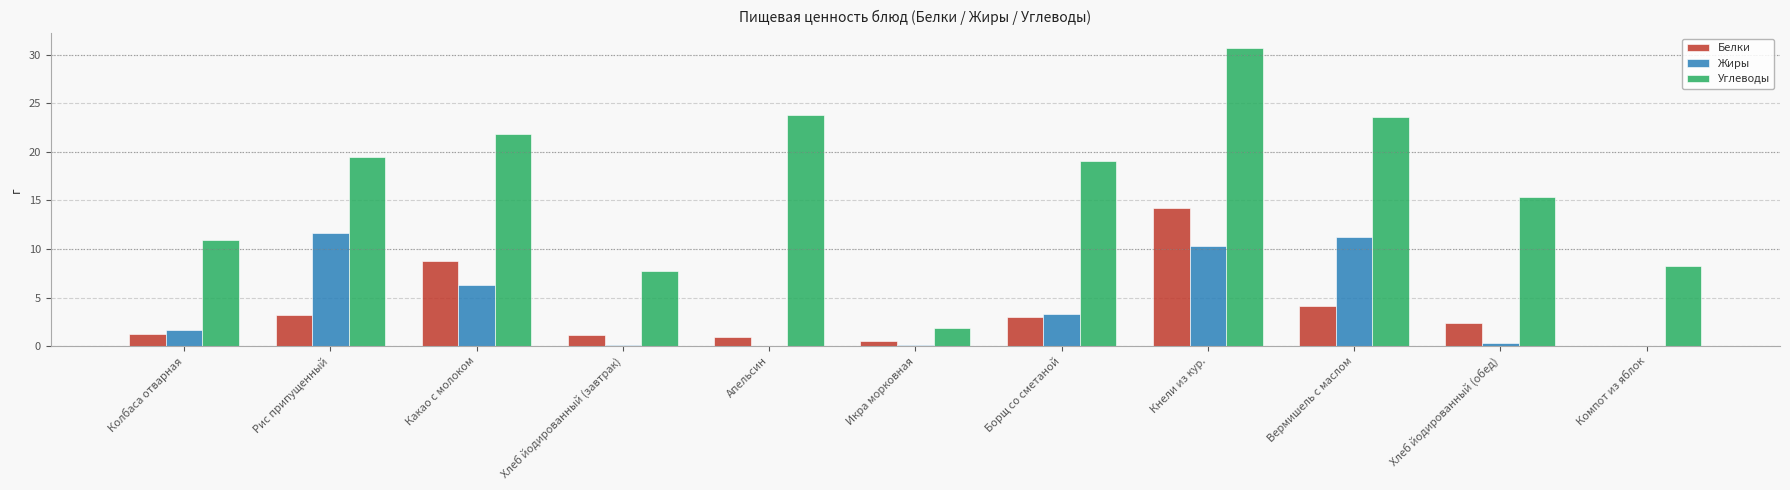

What is the difference between the Углеводы values at Апельсин and Борщ со сметаной?

4.7